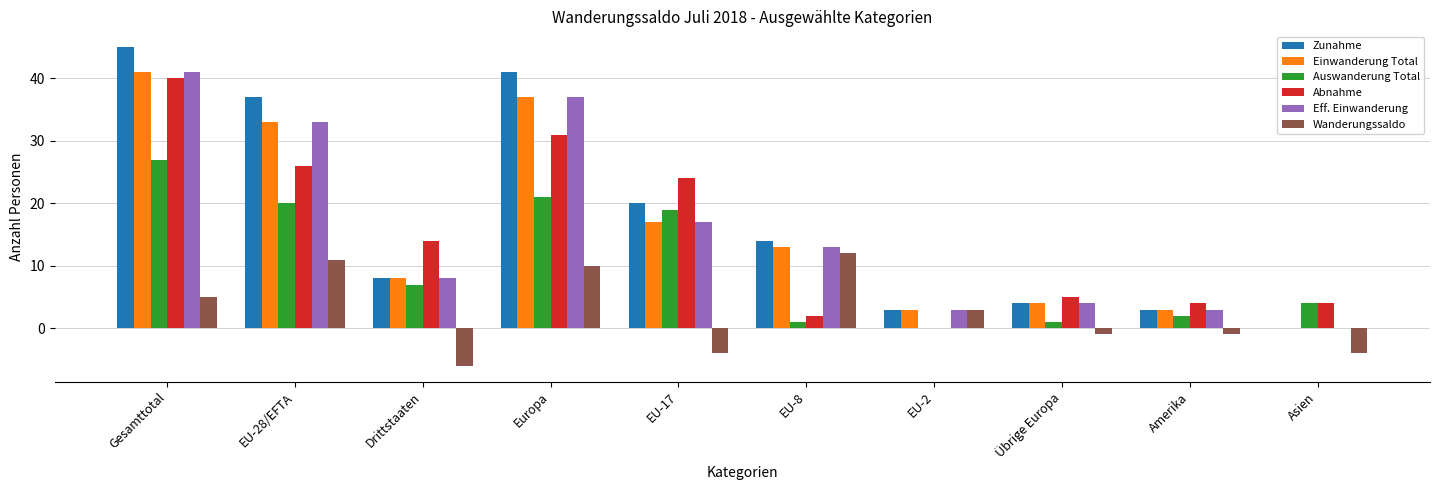

How many groups of bars are there?

10